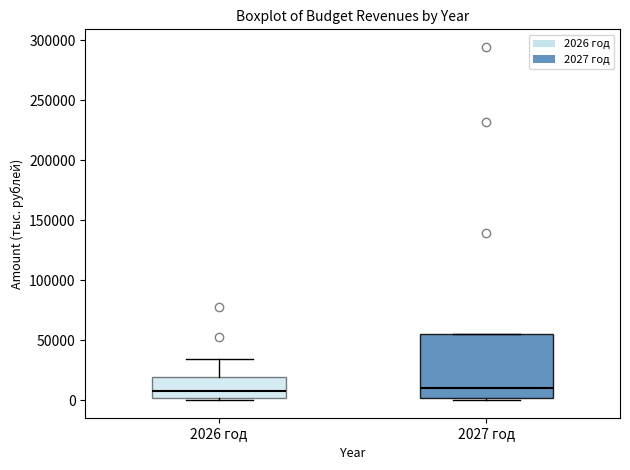

Reading left to right, transcribe this box plot: for each box, give where its median line is, the range the box spans, and where its two whiskers end, as read against the y-axis. The values are not printed on the chart, so give them approximately, as read against the axis.

2026 год: median 10000, box 0 to 20000, whiskers 0 (just below the box's lower edge) to 35000
2027 год: median 10000, box 0 to 55000, whiskers 0 (just below the box's lower edge) to 55000